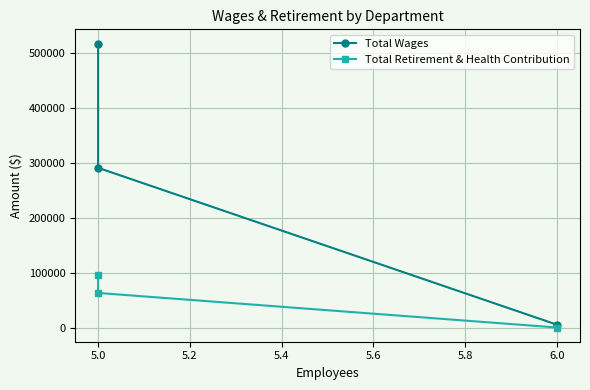

What is the difference between the Total Retirement & Health Contribution values at 5.0 and 6.0?

62874